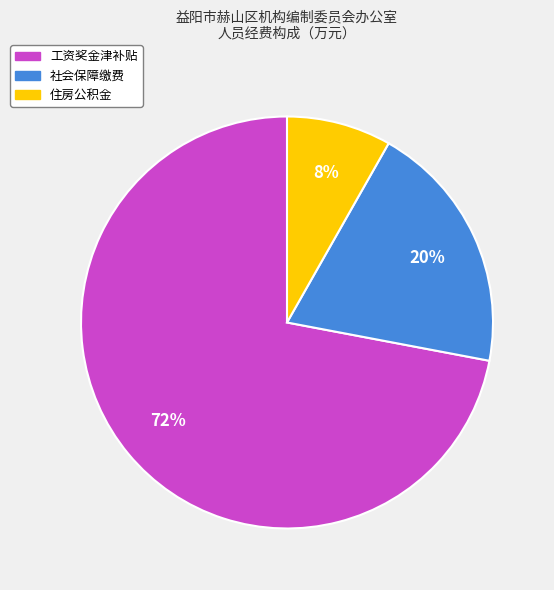

To the nearest percent, what percentage of the pie is 工资奖金津补贴?

72%